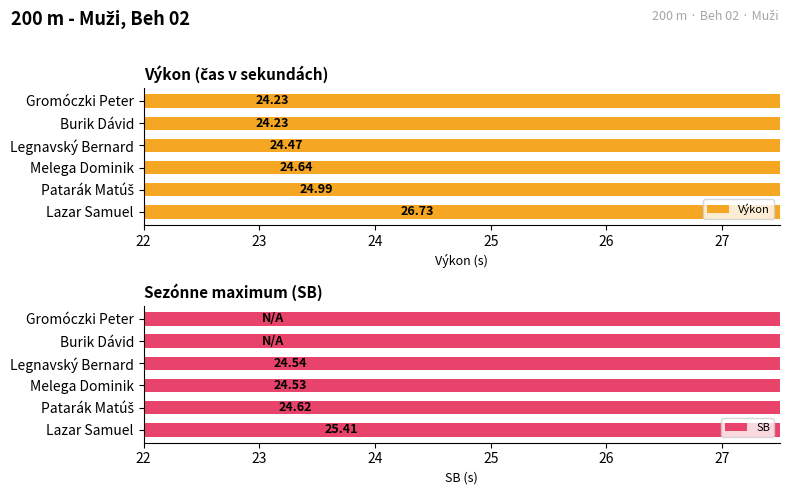

List the series in order of their overall mean, lowest first.

SB, Výkon